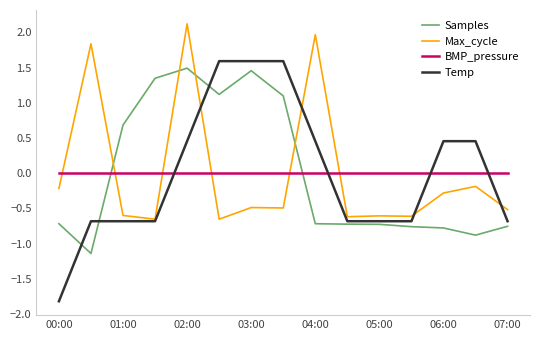

After their last crossing, which series has the higher values: Samples or Max_cycle?

Max_cycle